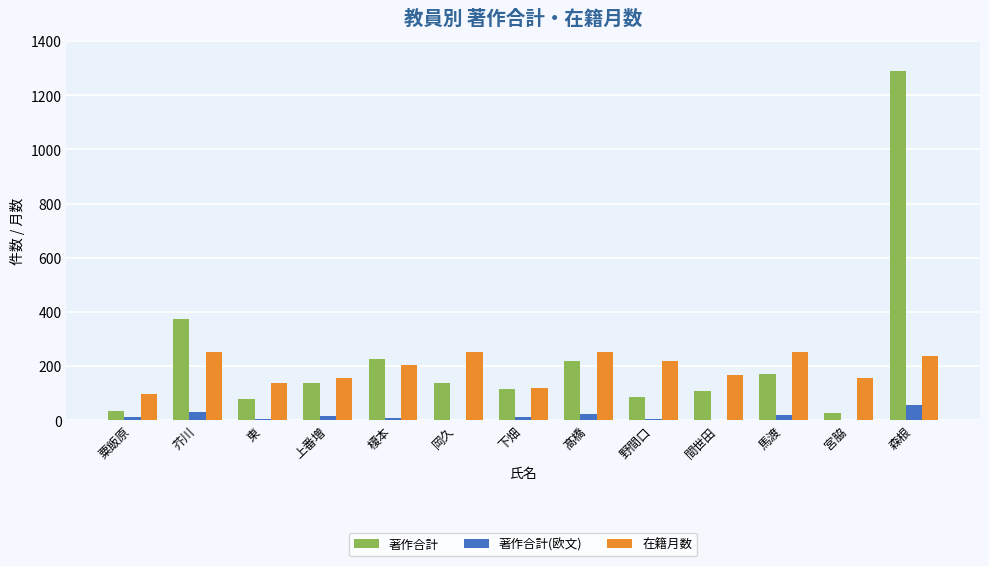

What value does the 在籍月数 series have at 榎本?

204